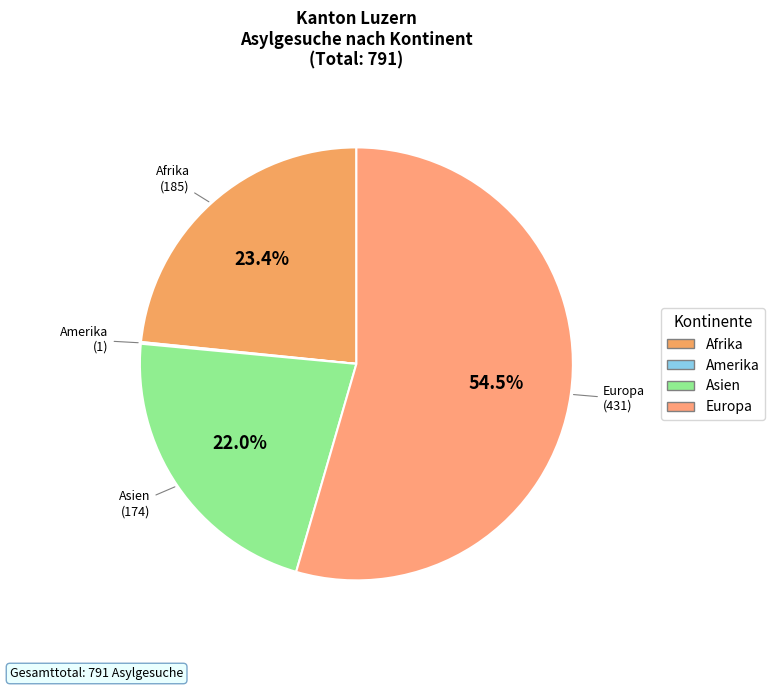

Do Asien and Europa together represent more than half of the pie?

Yes